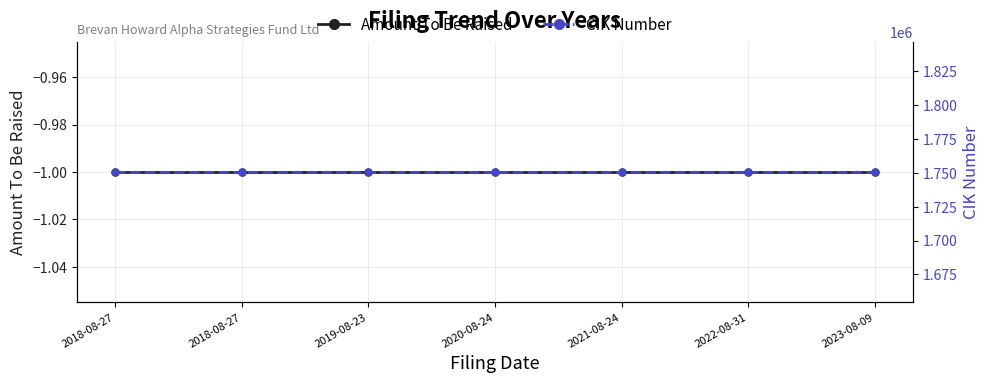

What is the label of the 6th point from the right?

2018-08-27